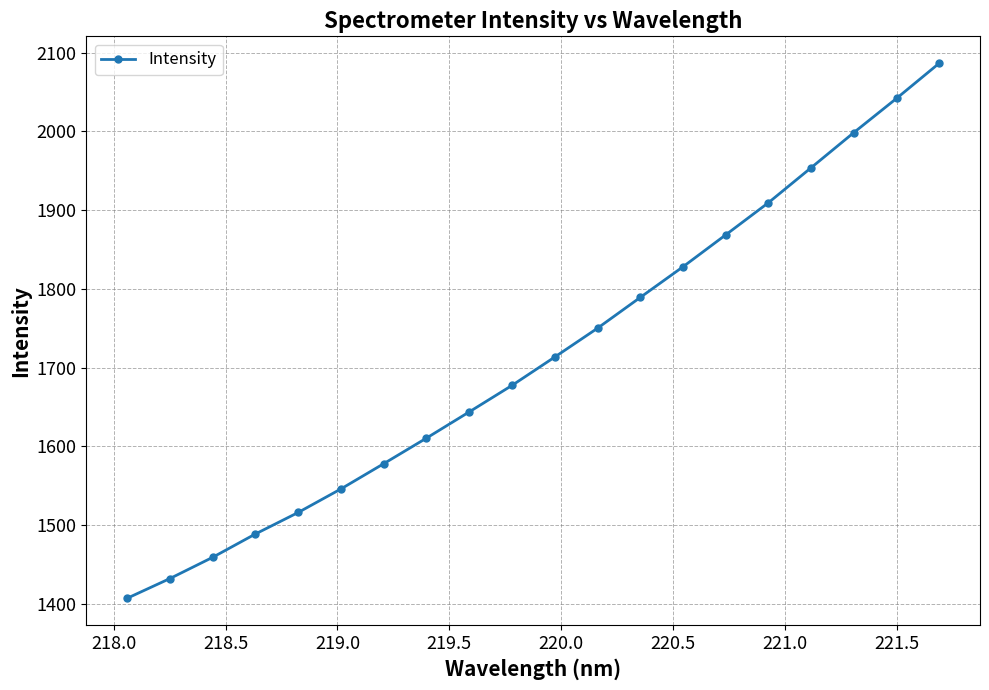

What is the value of the 15th point from the left?

1868.7